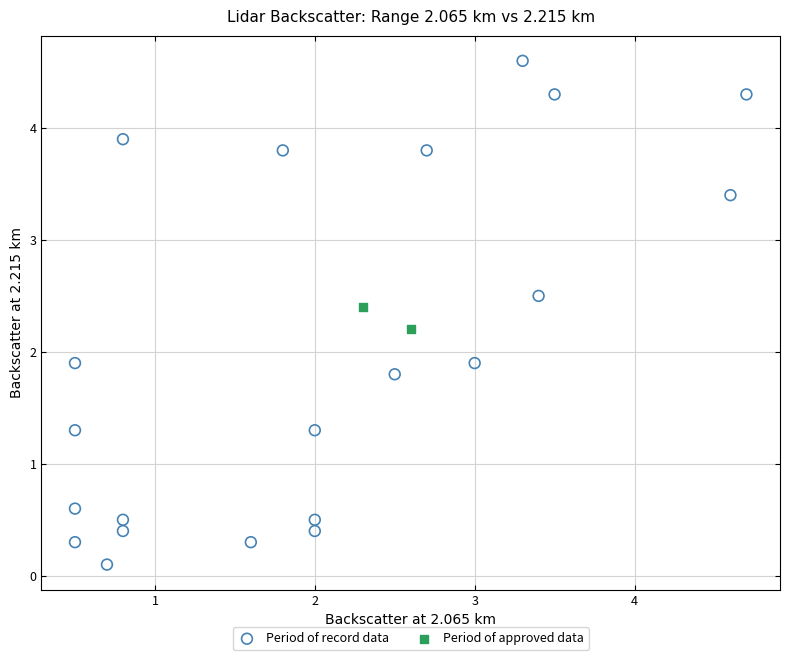

Which series contains the highest Y value?

Period of record data